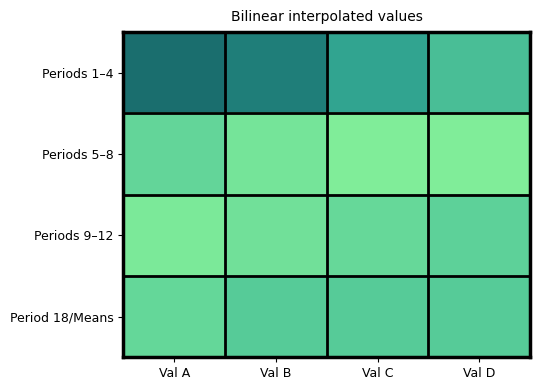

At which category is the sum across all series the highest?

Val D